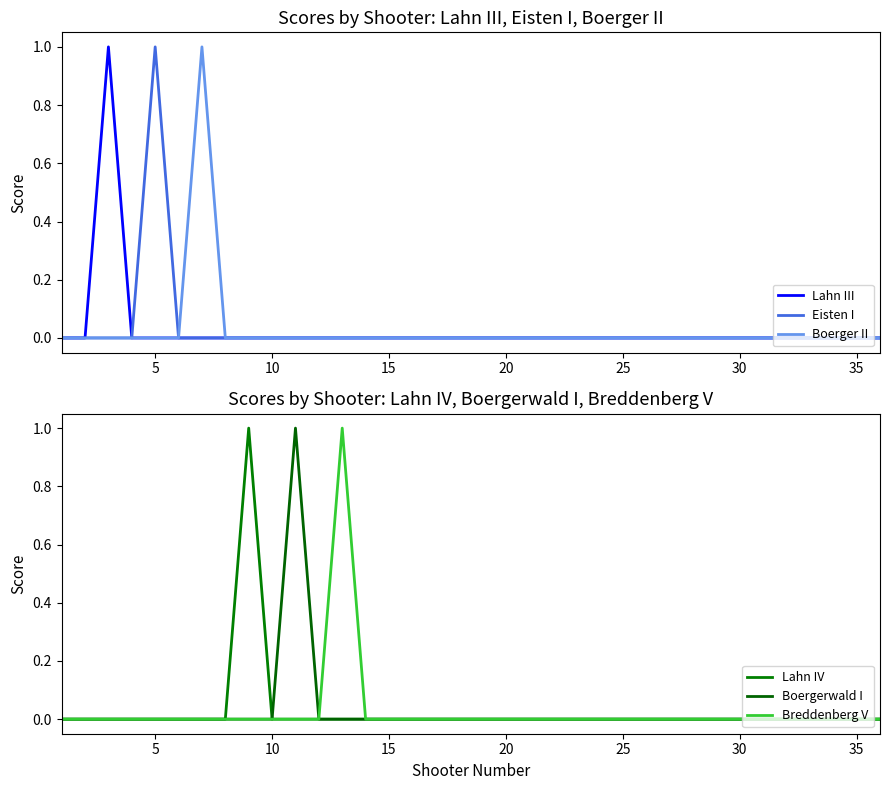

What is the maximum value for Boerger II?

1